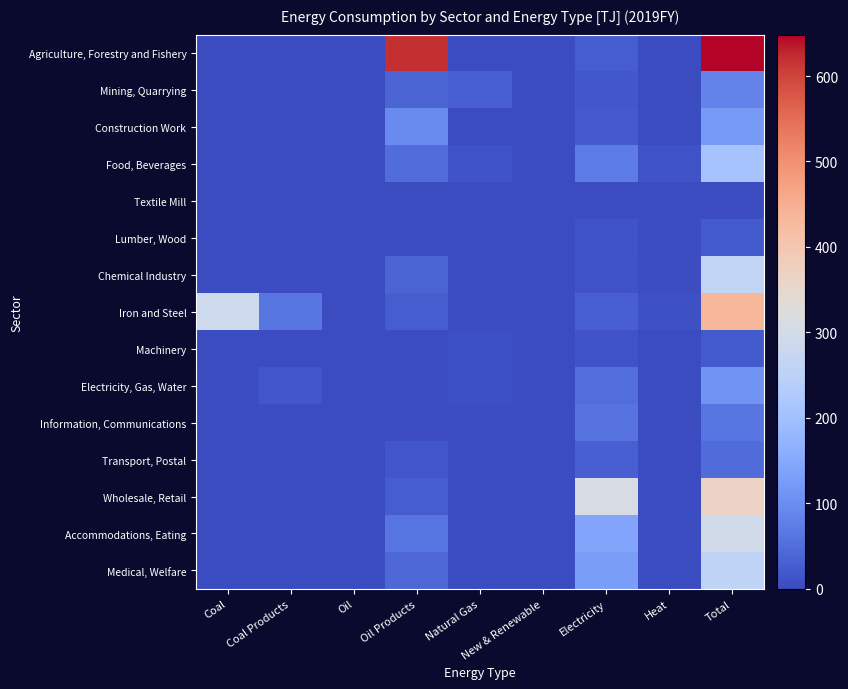

How many data points does each series have?

9